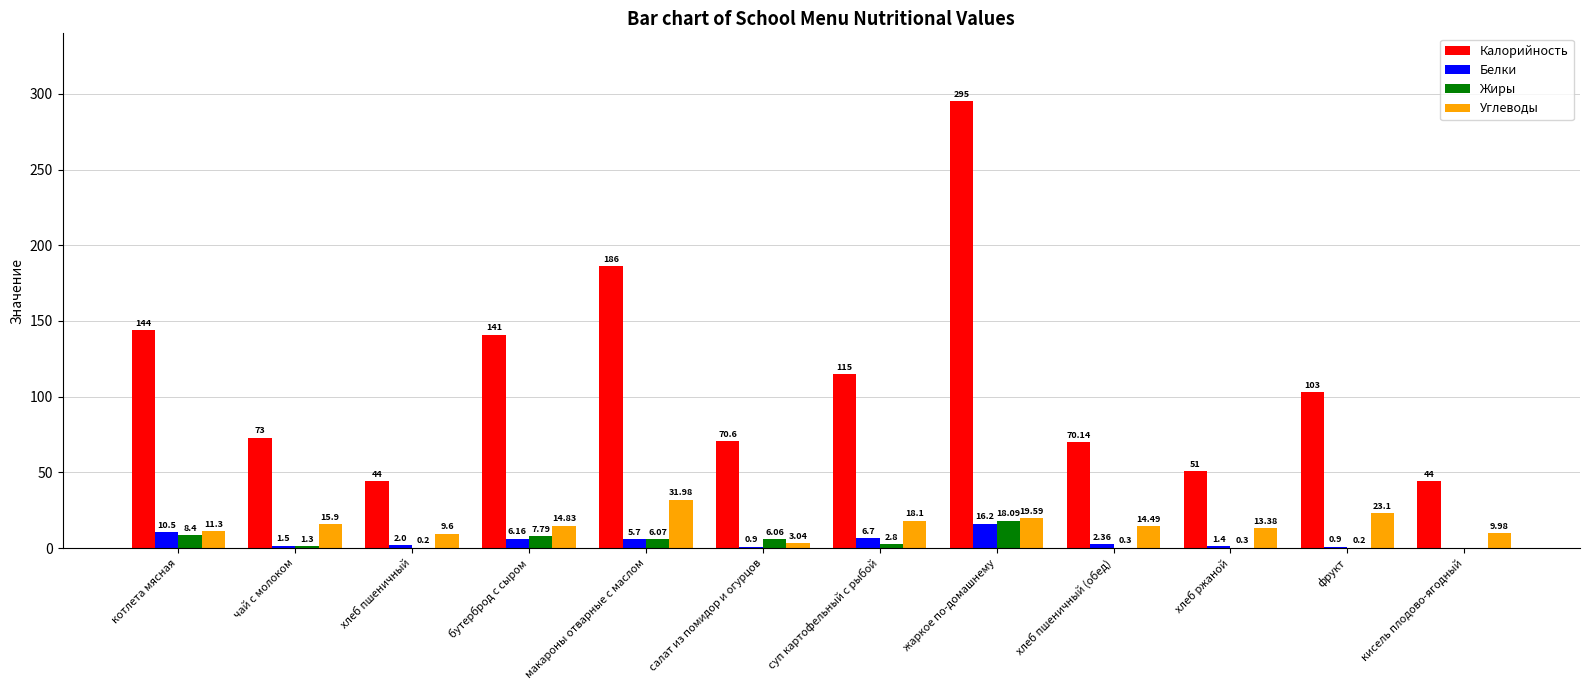

At which label is Жиры closest to 9?

котлета мясная